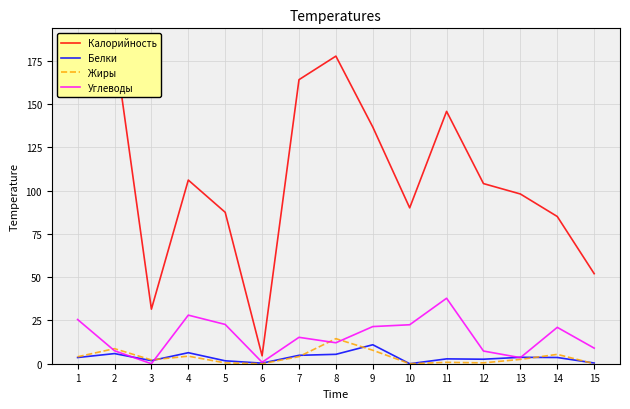

Which series has the largest range (max minus min)?

Калорийность